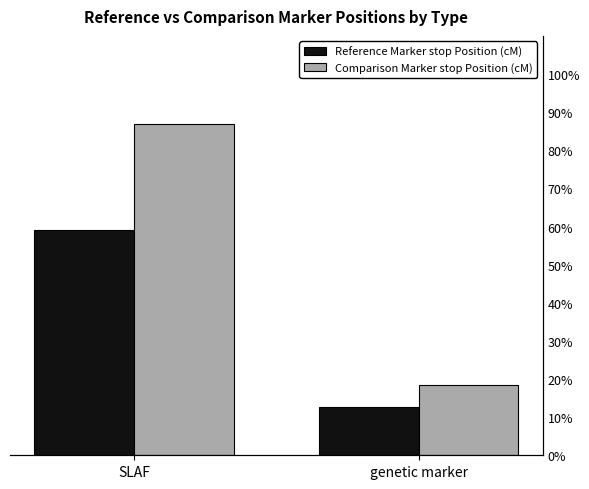

At which label is Reference Marker stop Position (cM) closest to 358?

genetic marker